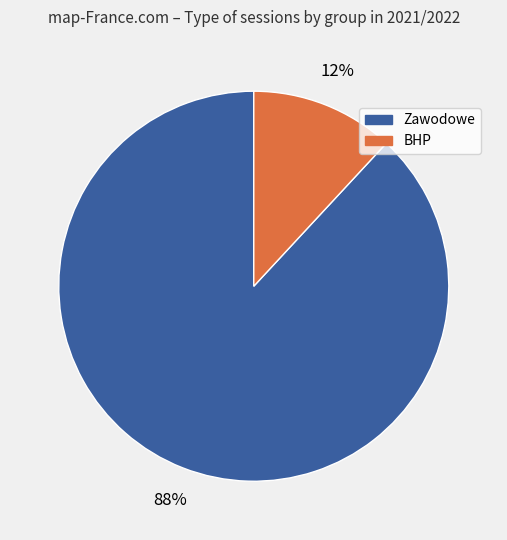

Is there a majority slice in this chart?

Yes